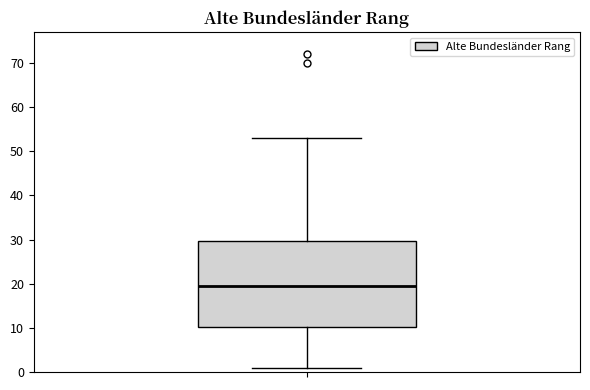

Where does the upper whisker of the box end on the y-axis? The values are not printed on the chart, so give them approximately, as read against the axis.

53